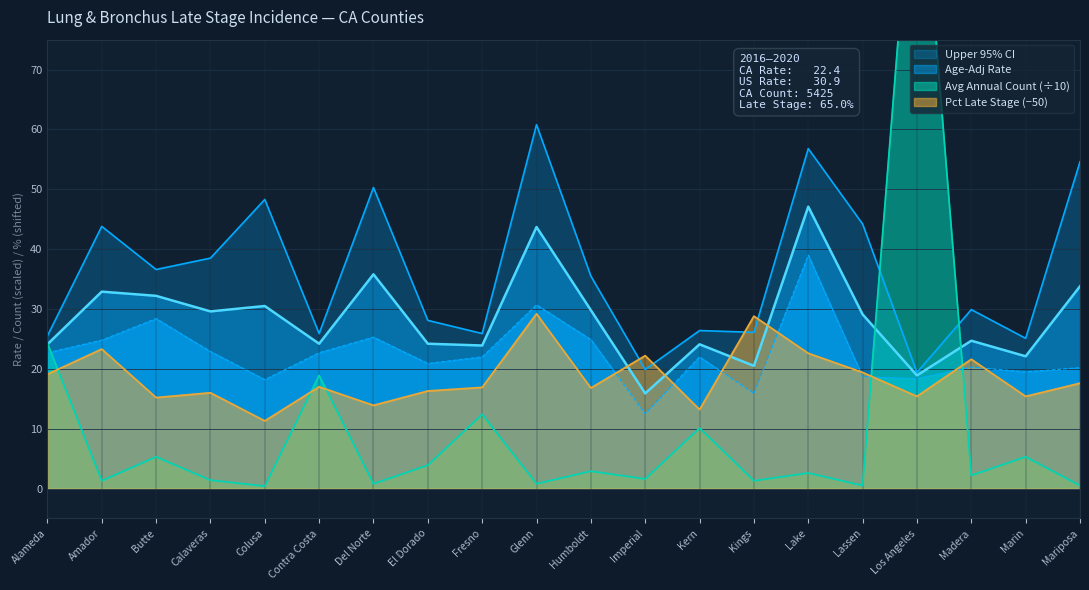

True or false: Age-Adj Rate has more than 0 points higher than both neighbors.

True